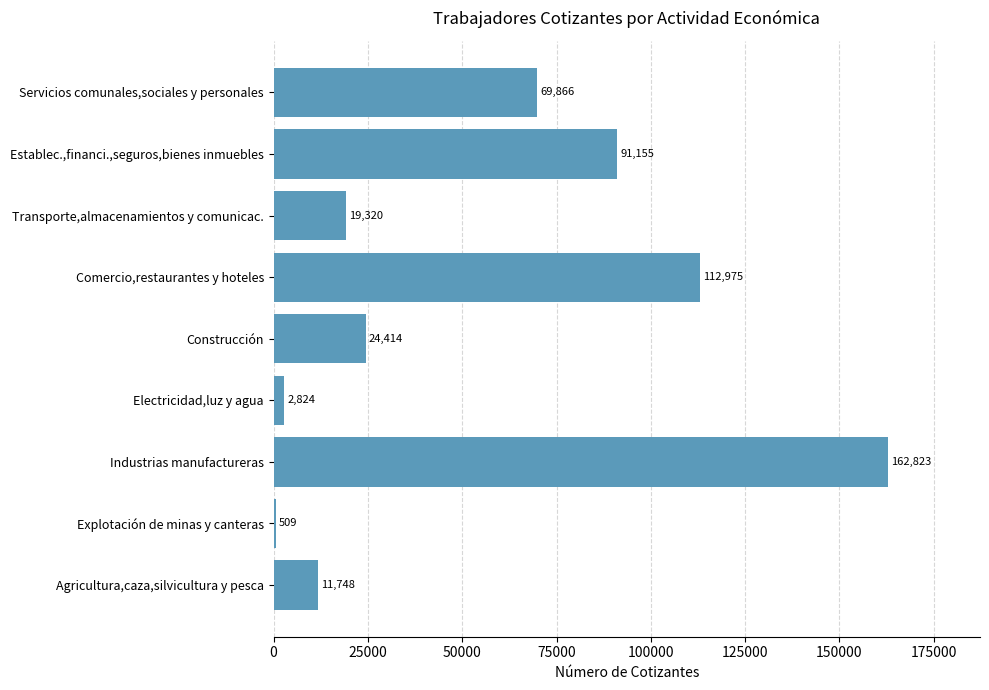

What is the ratio of the value at Industrias manufactureras to the value at Establec.,financi.,seguros,bienes inmuebles?

1.8